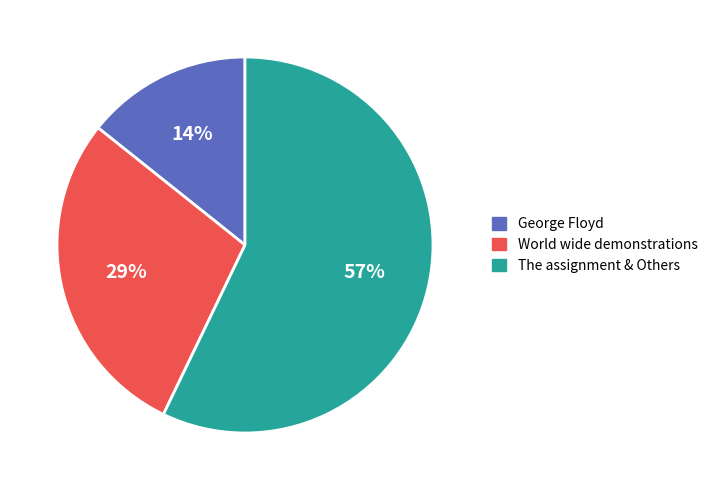

Does World wide demonstrations account for over 50% of the chart?

No